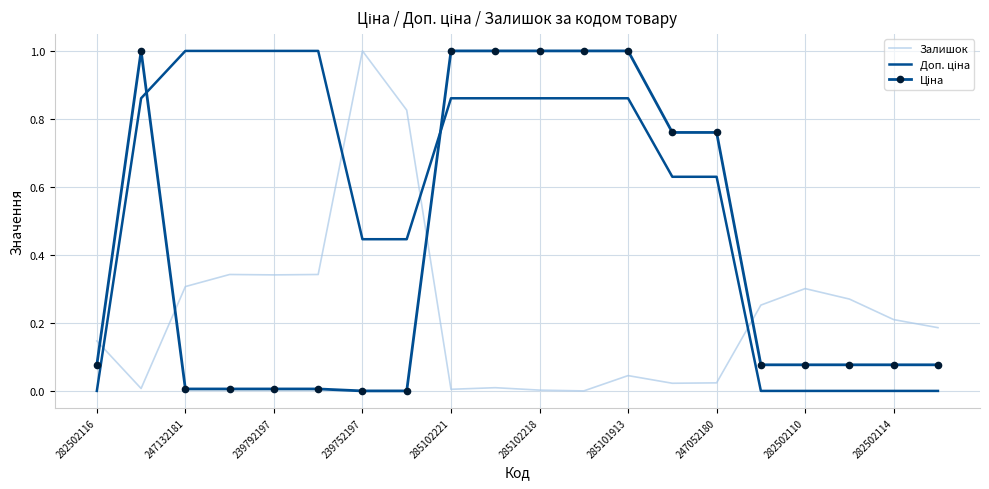

What is the difference between the maximum and minimum values in the Залишок series?

1.0